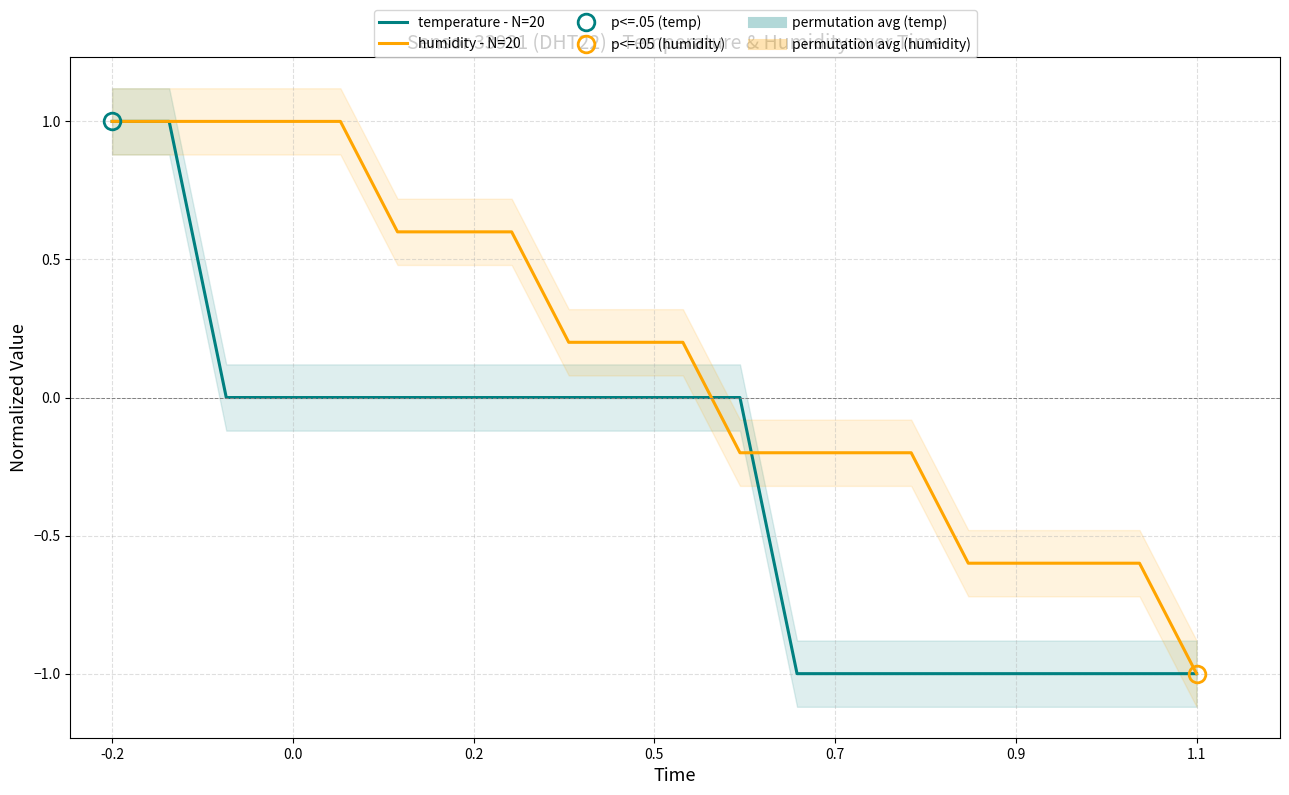

Rank the series by their average value, from highest to lowest.

humidity - N=20, temperature - N=20